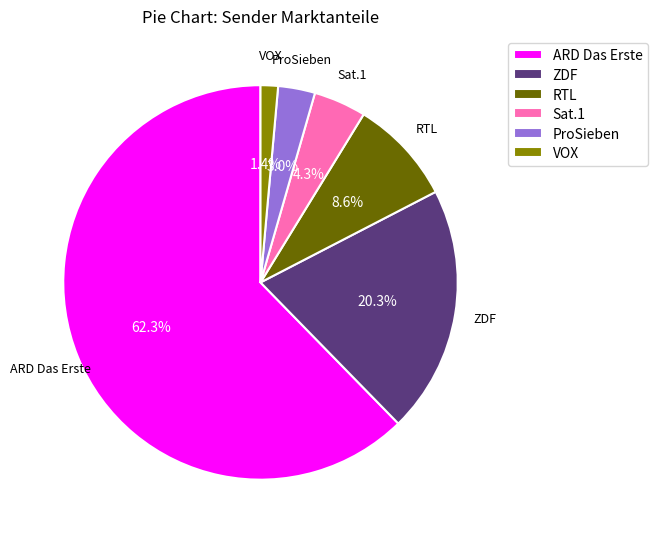

Between ProSieben and VOX, which is larger?

ProSieben